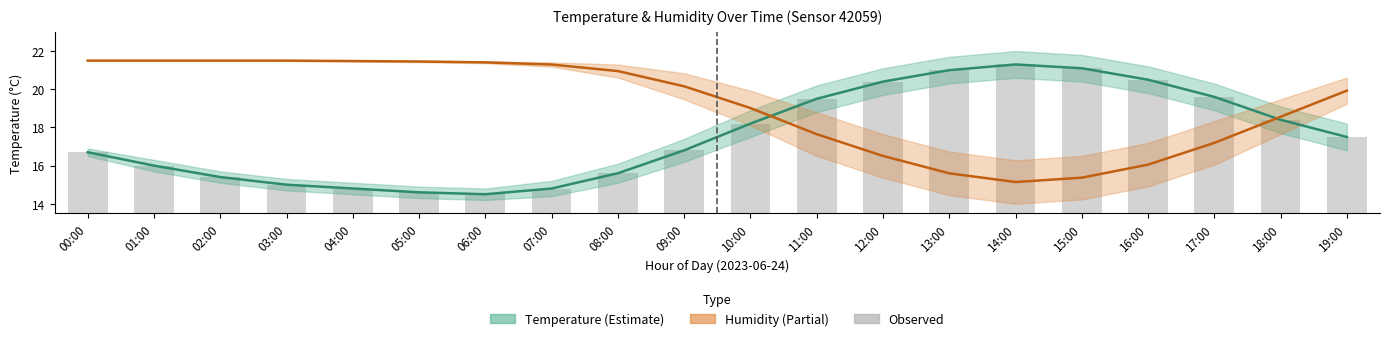

What is the smallest value displayed?

14.5